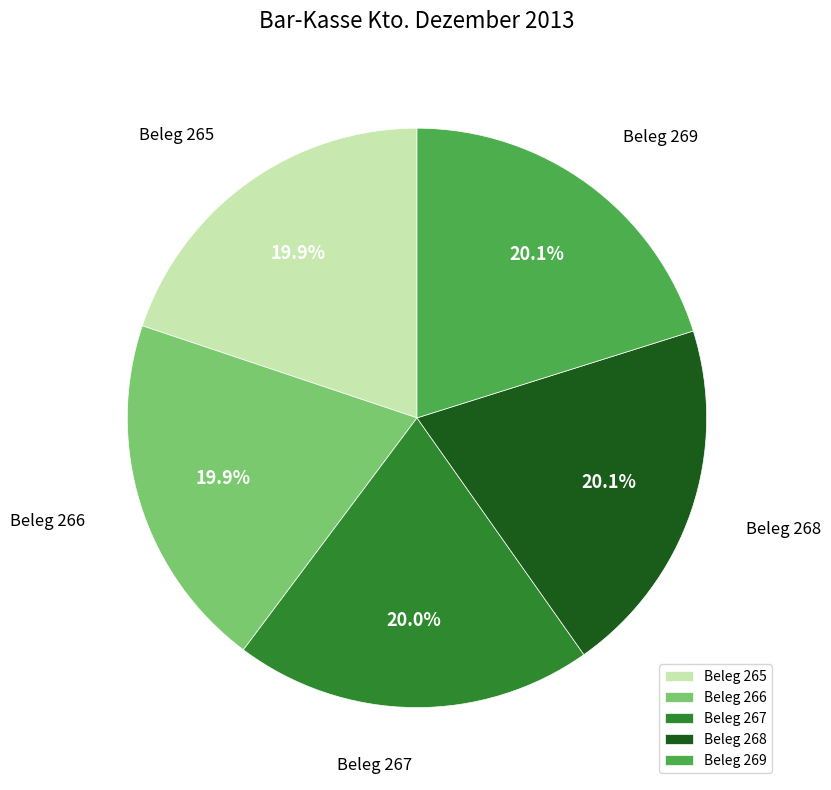

The Beleg 266 slice represents 11% of the pie. True or false?

False